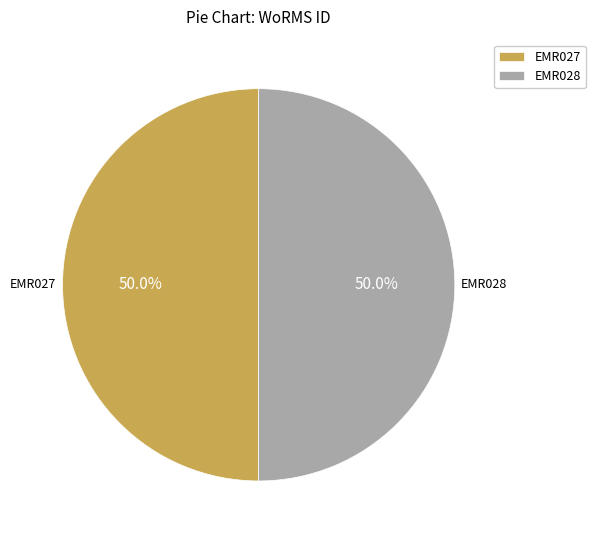

To the nearest percent, what is the combined percentage of EMR028 and EMR027?

100%